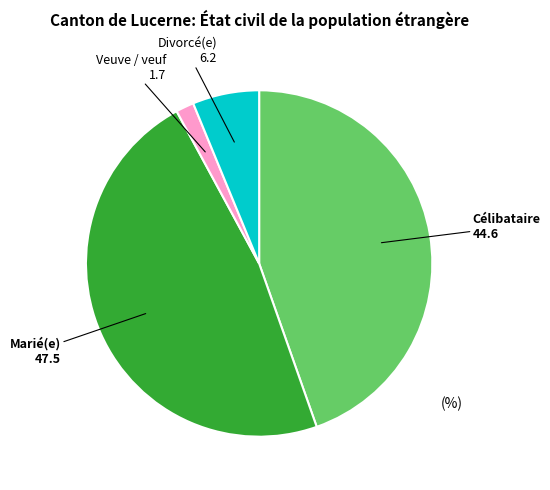

Is it true that Marié(e) is 47% of the pie?

True